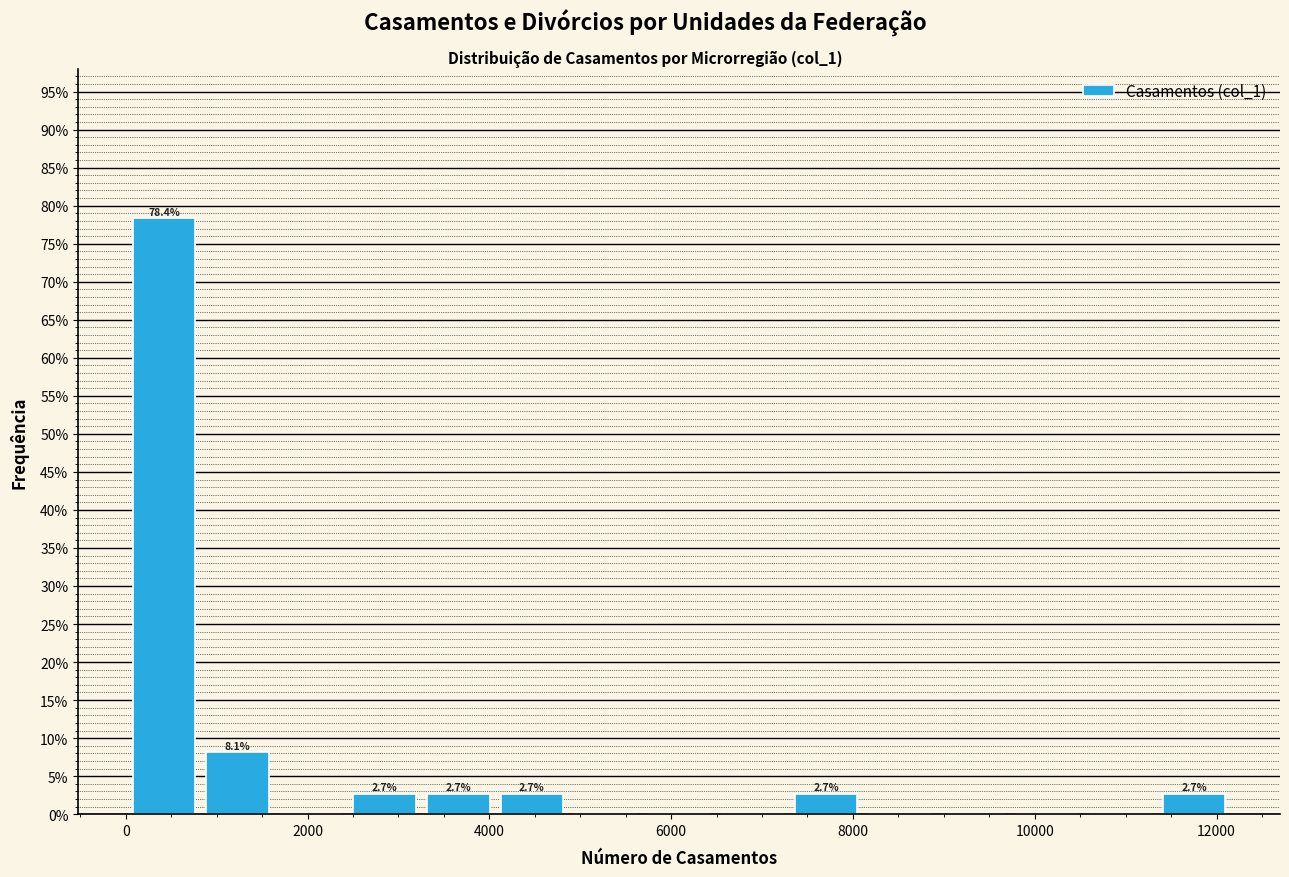

Which range on the x-axis has the tallest bar?

0 to 800